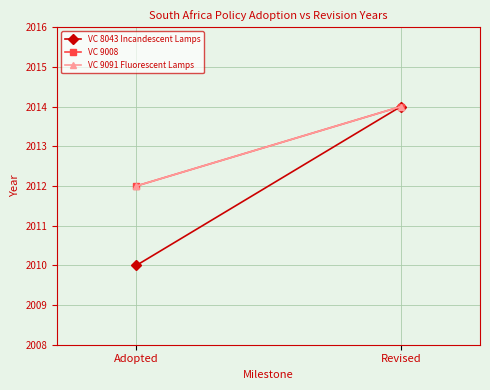

What position from the right is Adopted?

2